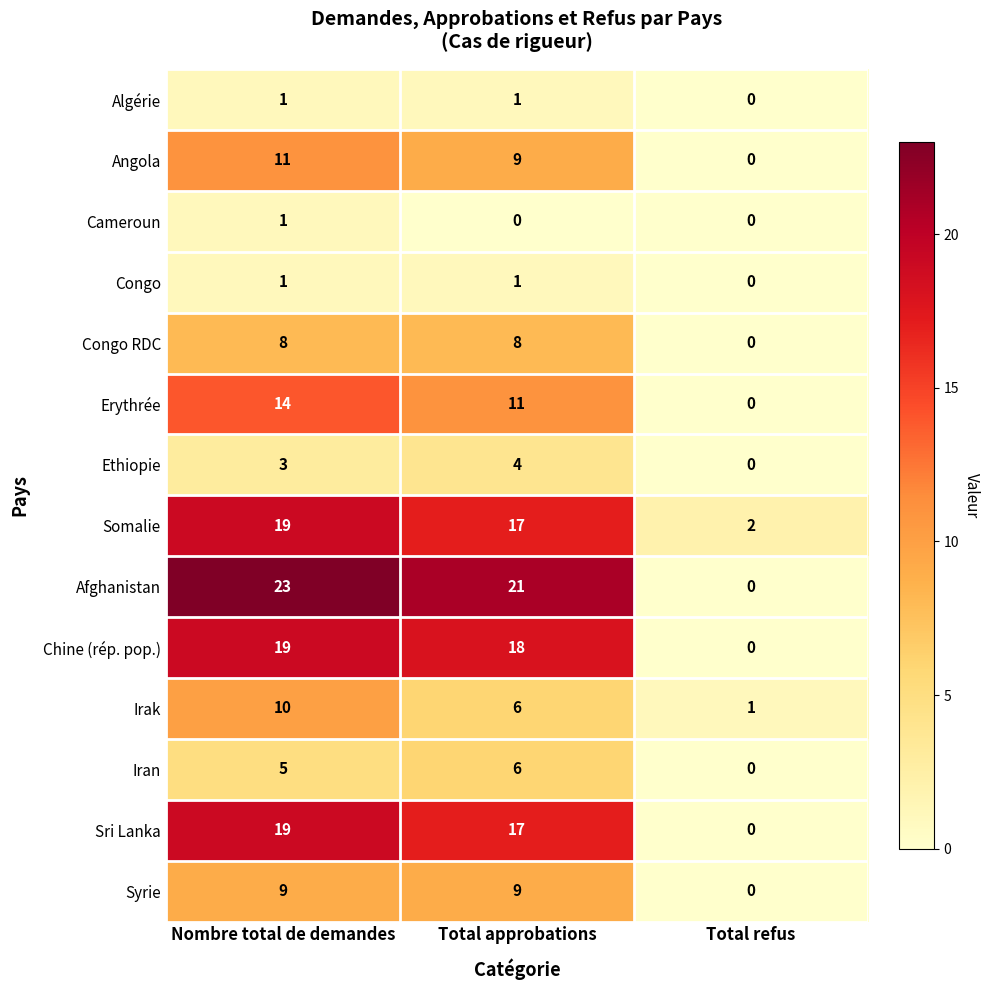

What is the sum of the Afghanistan values at Nombre total de demandes and Total refus?

23